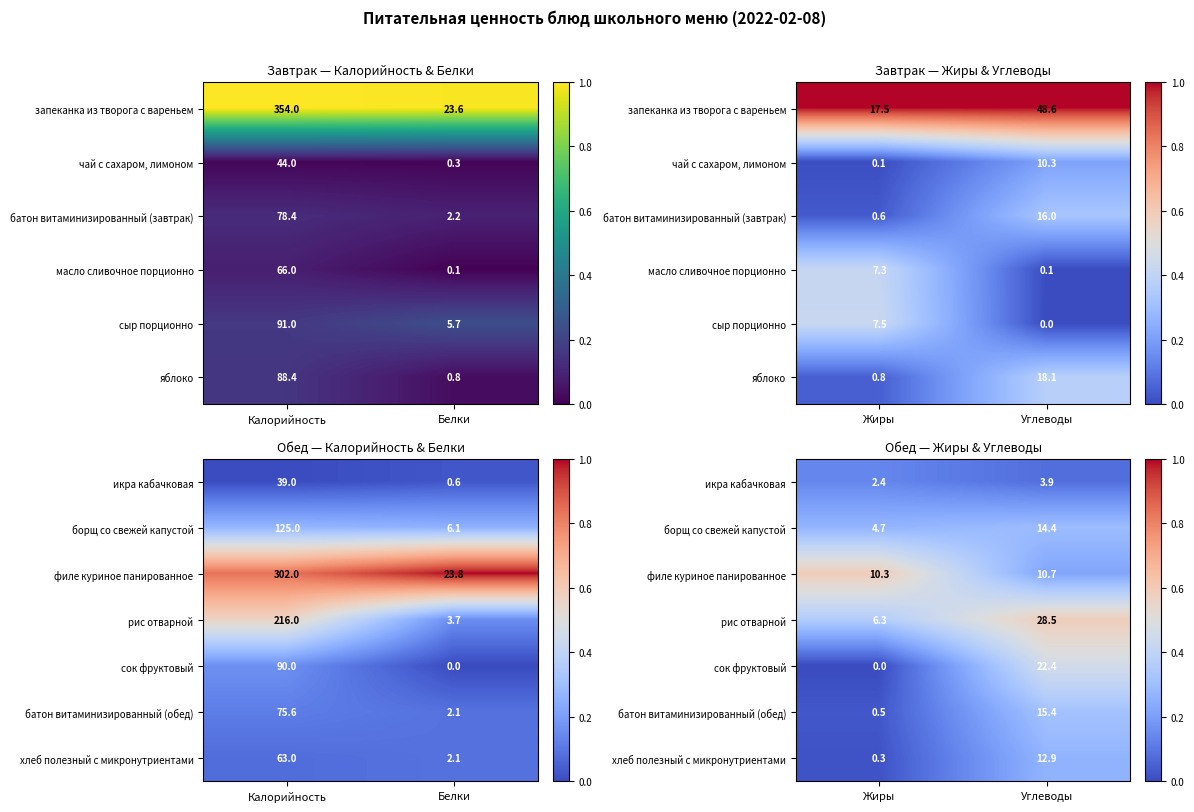

Between Углеводы and Жиры, which is larger?

Жиры